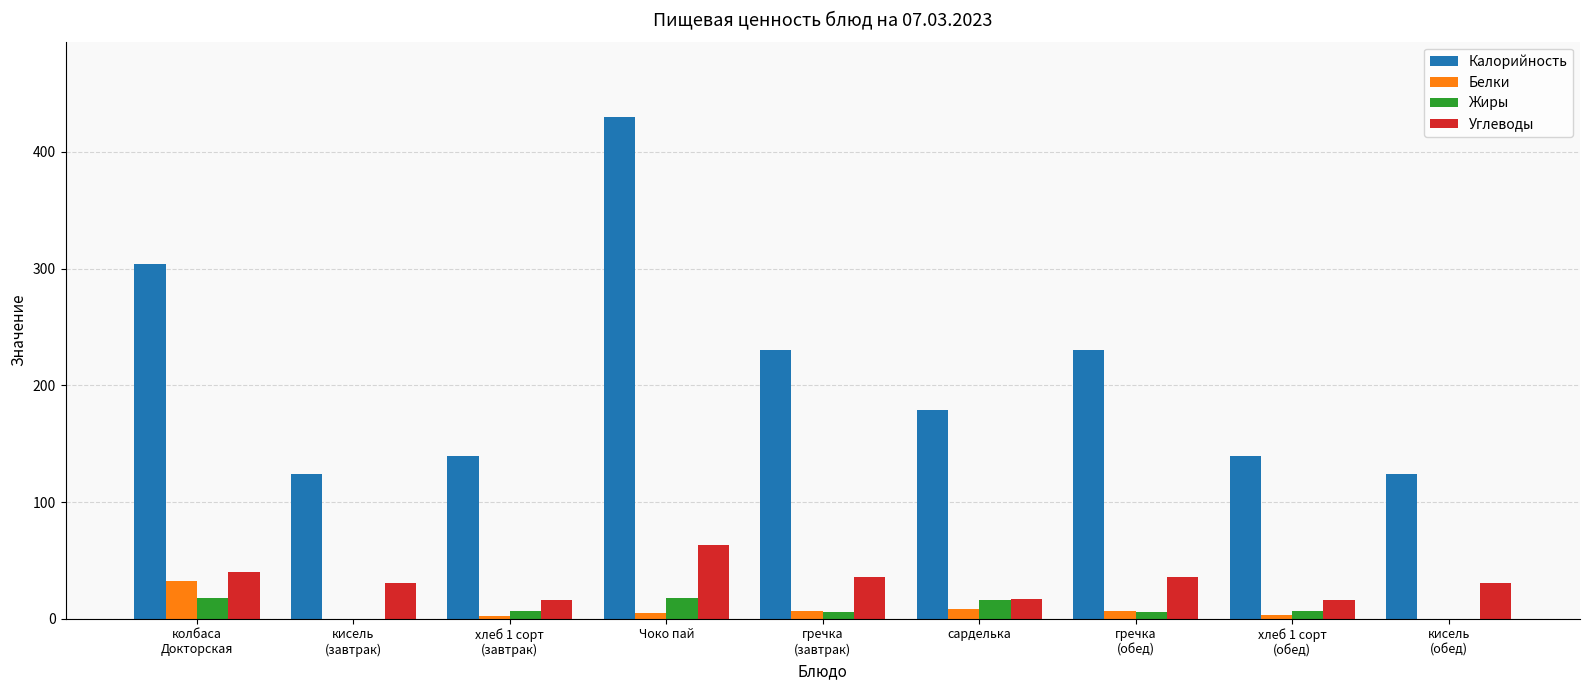

What is the sum of all Белки values?

64.5